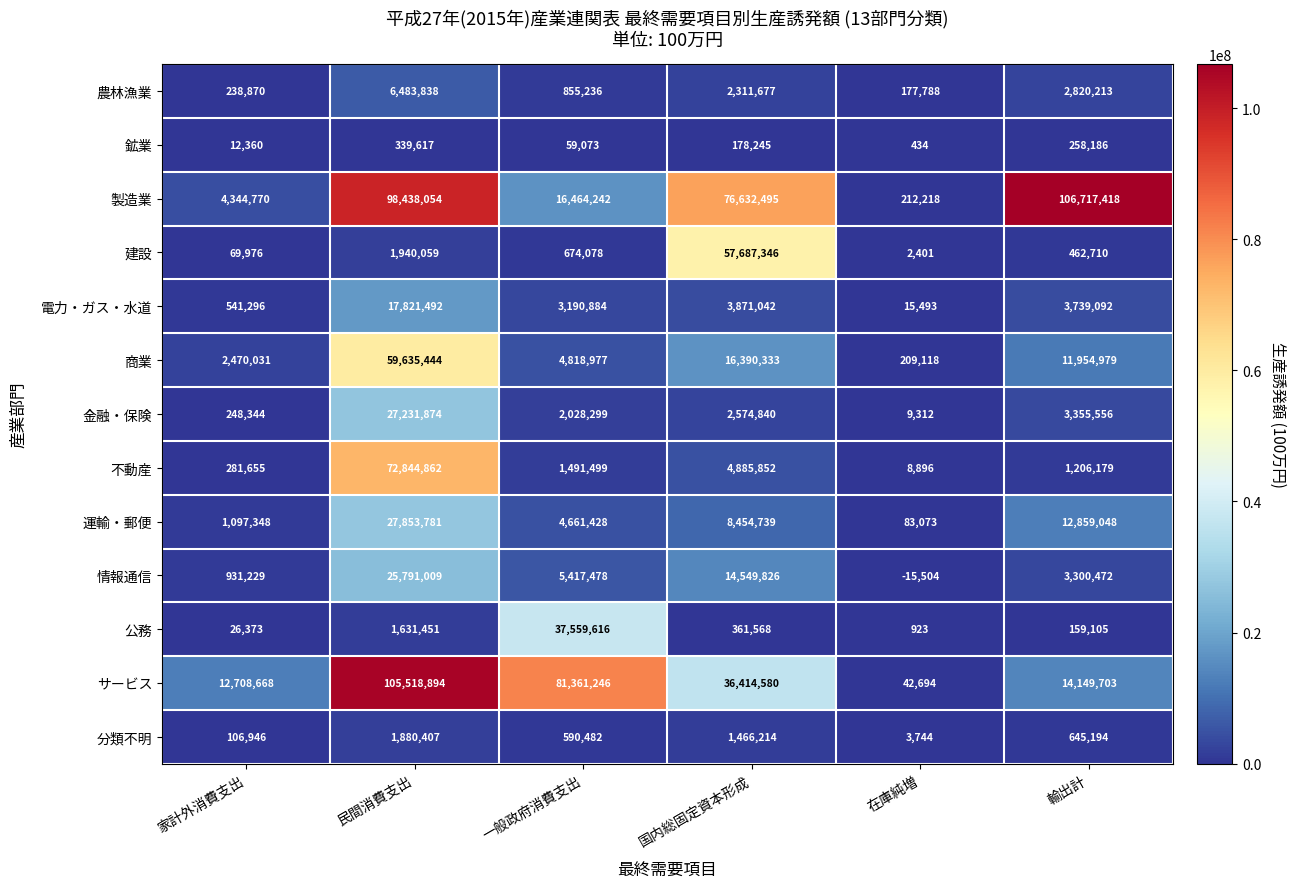

What is the total value across all series at 民間消費支出?

447410782